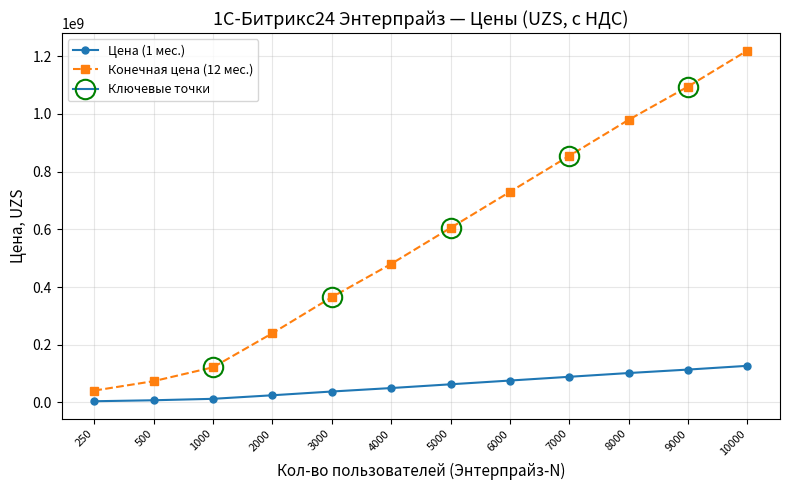

Which has a higher value, 2000 or 5000?

5000